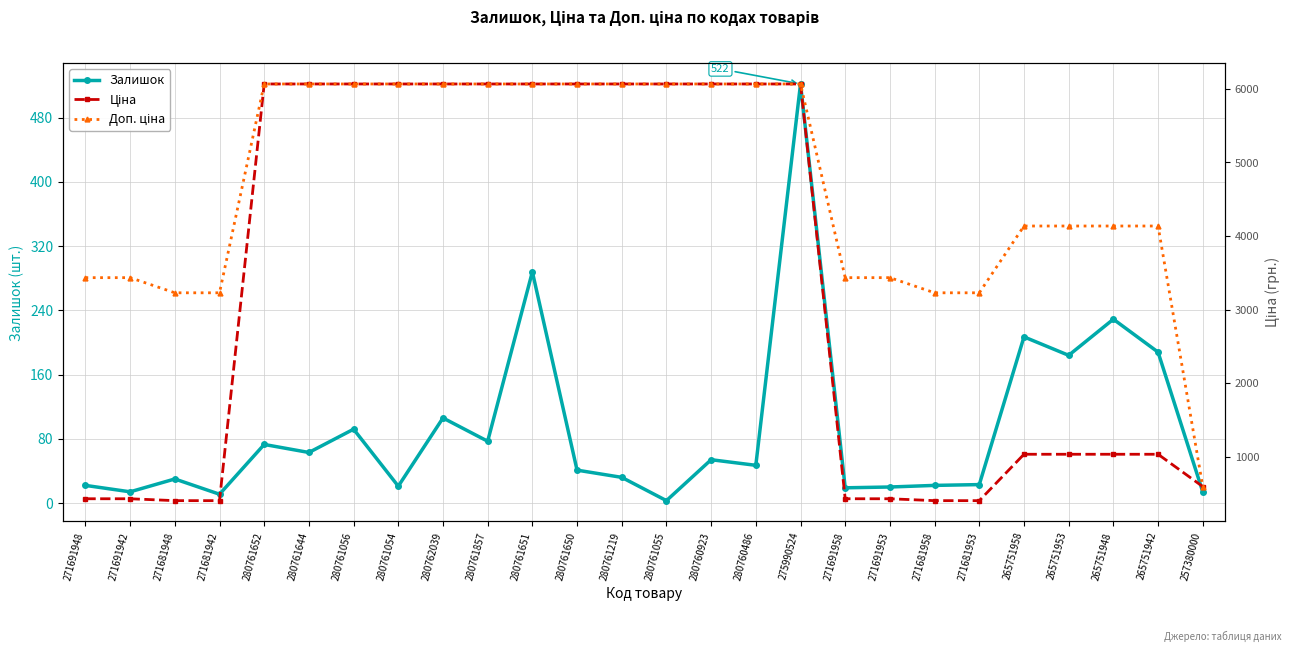

The value of Залишок at 265751958 is 64.0. True or false?

False